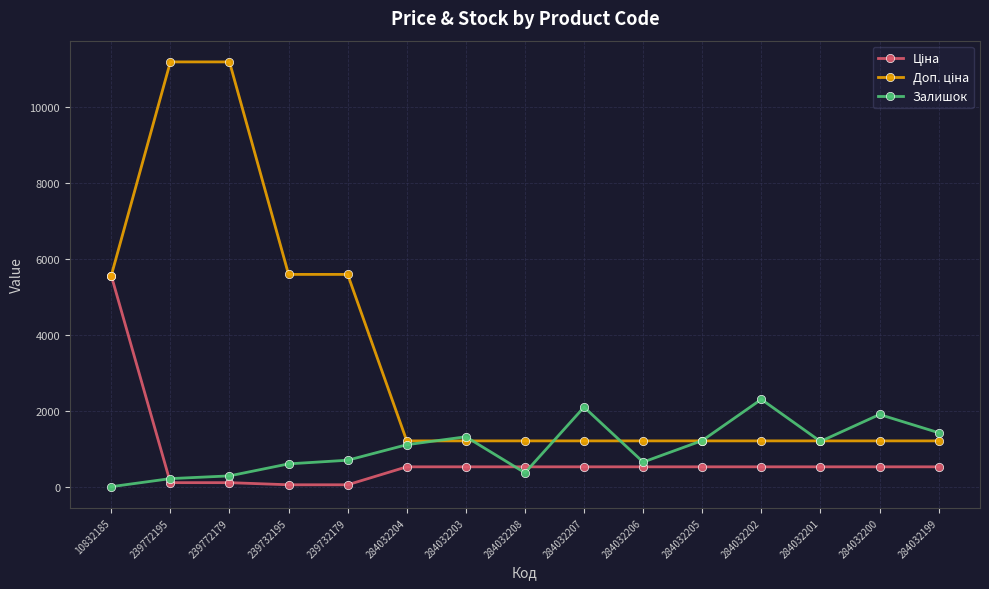

What is the spread (max minus min) of values at 284032200?

1376.8